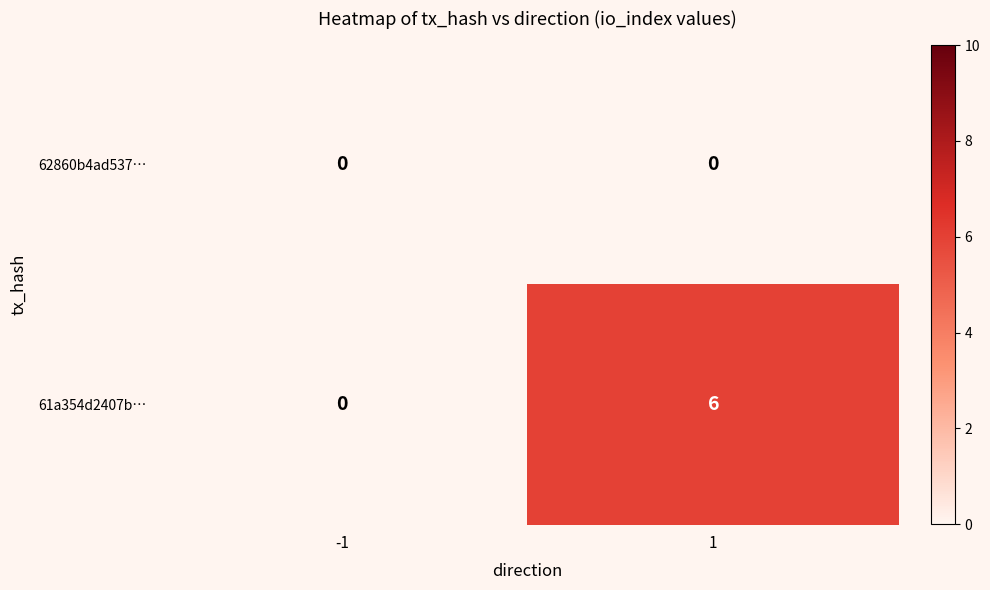

Reading left to right, list all the values displayed in this chart.

62860b4ad537…: 0	0
61a354d2407b…: 0	6